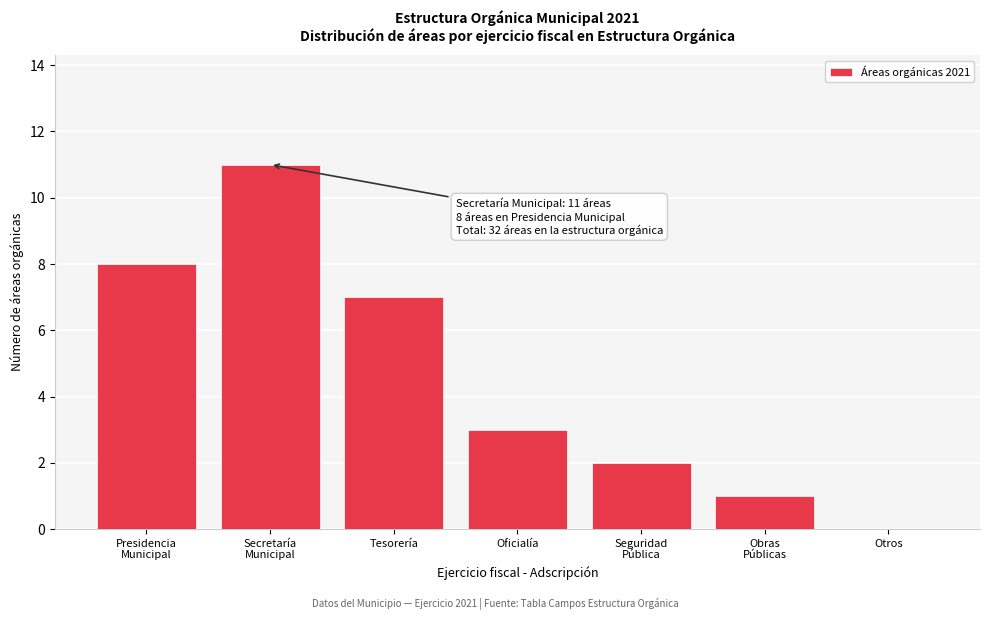

What is the sum of all values?

32